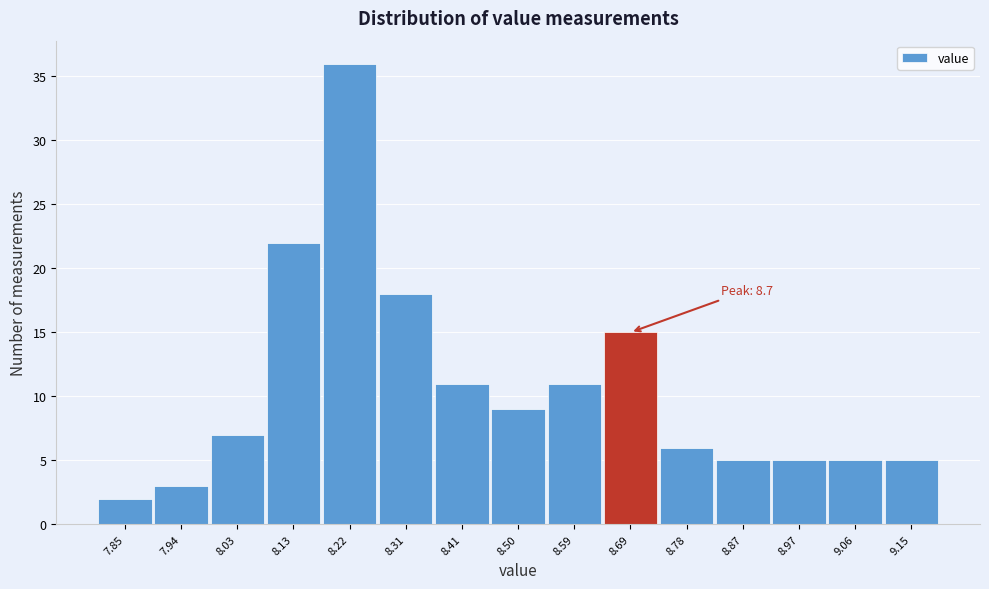

Over which range of the x-axis is the bar tallest?

8.17 to 8.27